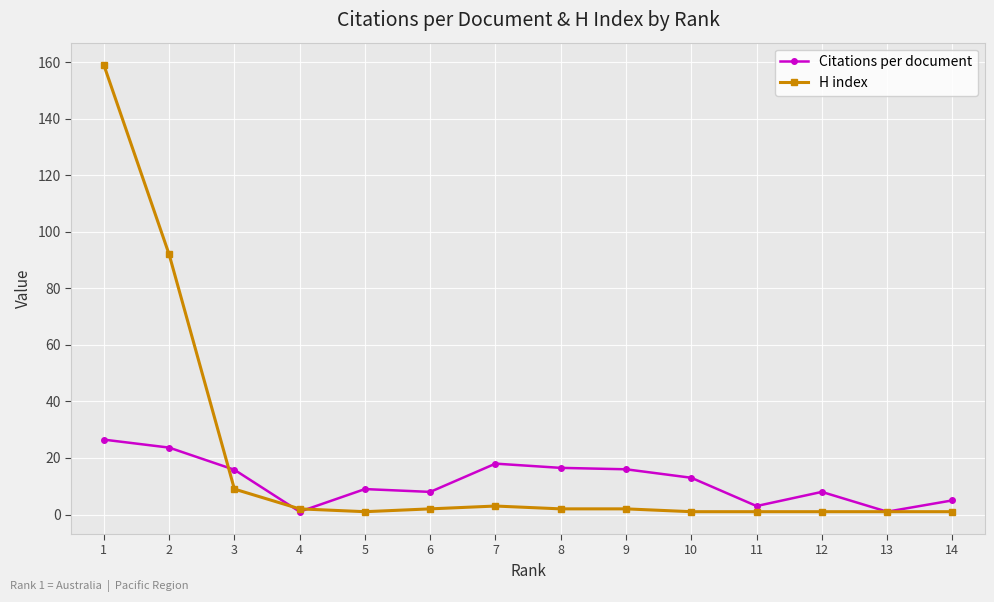

What is the difference between the maximum and second lowest values in the H index series?

158.0